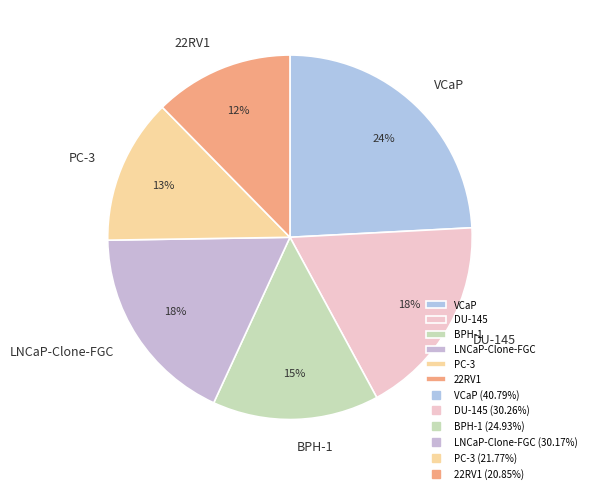

What is the largest slice in the pie chart?

VCaP